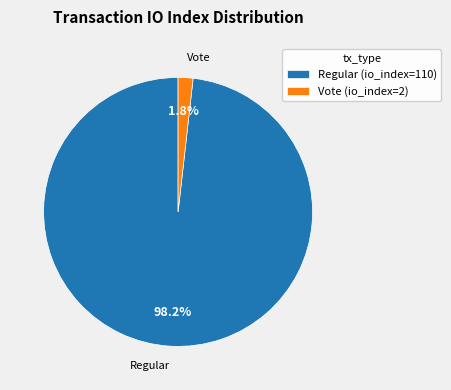

Which category has the biggest portion of the pie?

Regular (io_index=110)